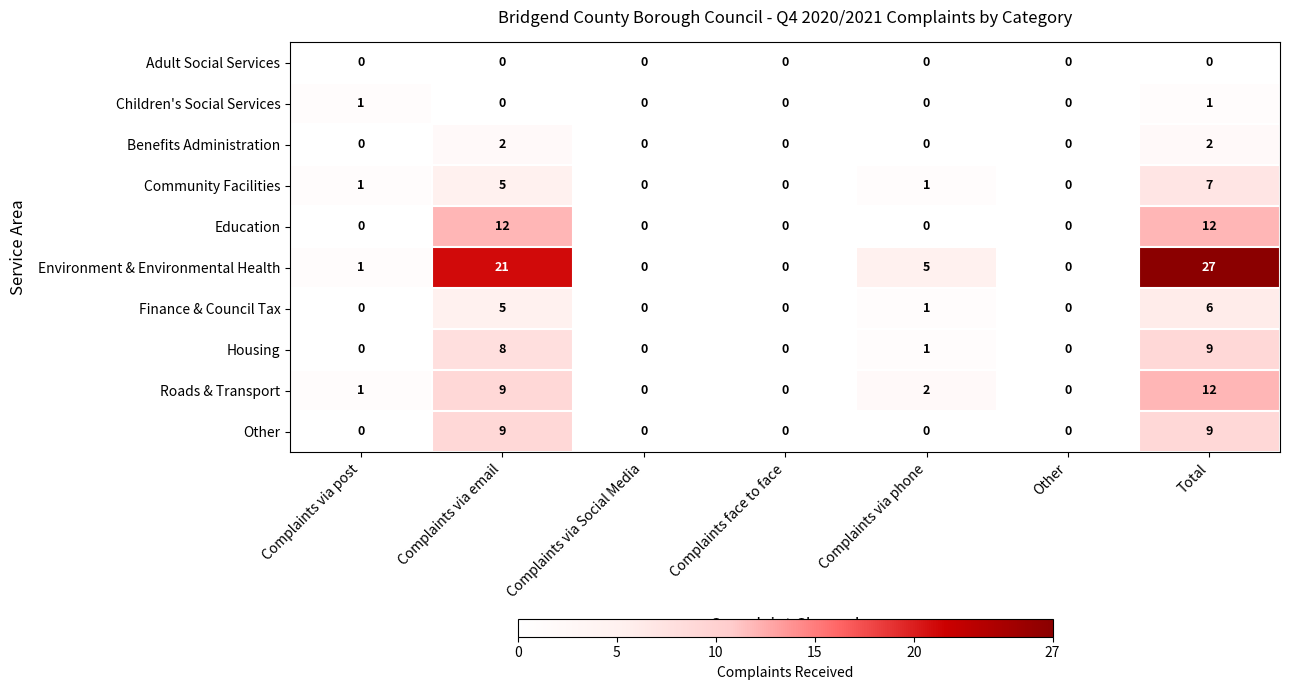

Count the Finance & Council Tax values in the range 0 to 5.

6